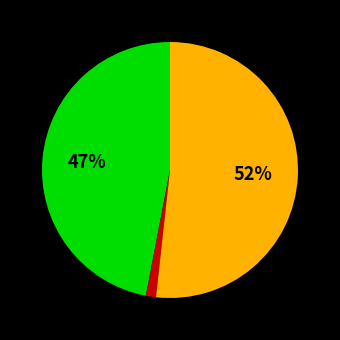

Does any single category account for the majority?

Yes